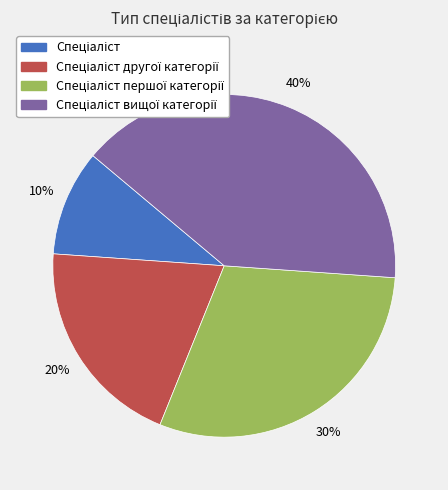

Is there a majority slice in this chart?

No